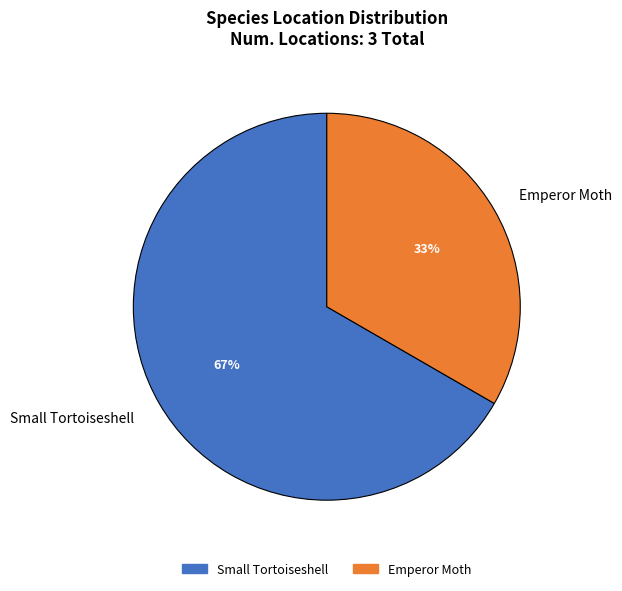

To the nearest percent, what is the combined percentage of Small Tortoiseshell and Emperor Moth?

100%